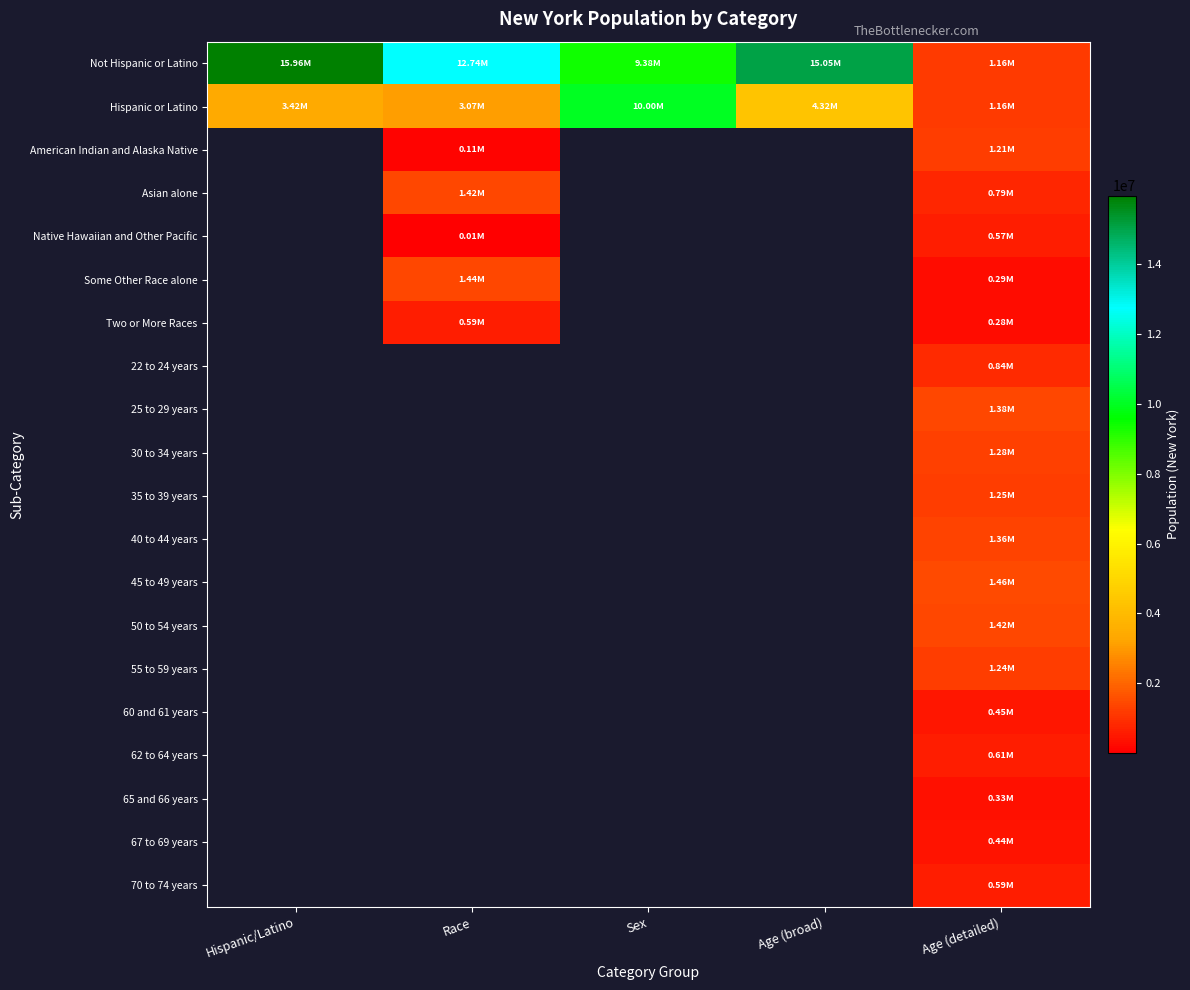

Which label corresponds to the smallest value in the chart?

Race